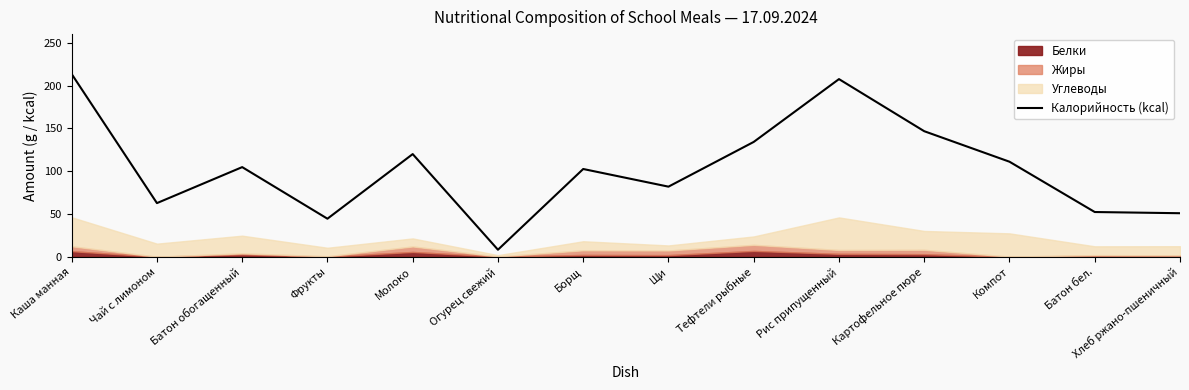

At which label does Калорийность (kcal) reach its peak?

Каша манная